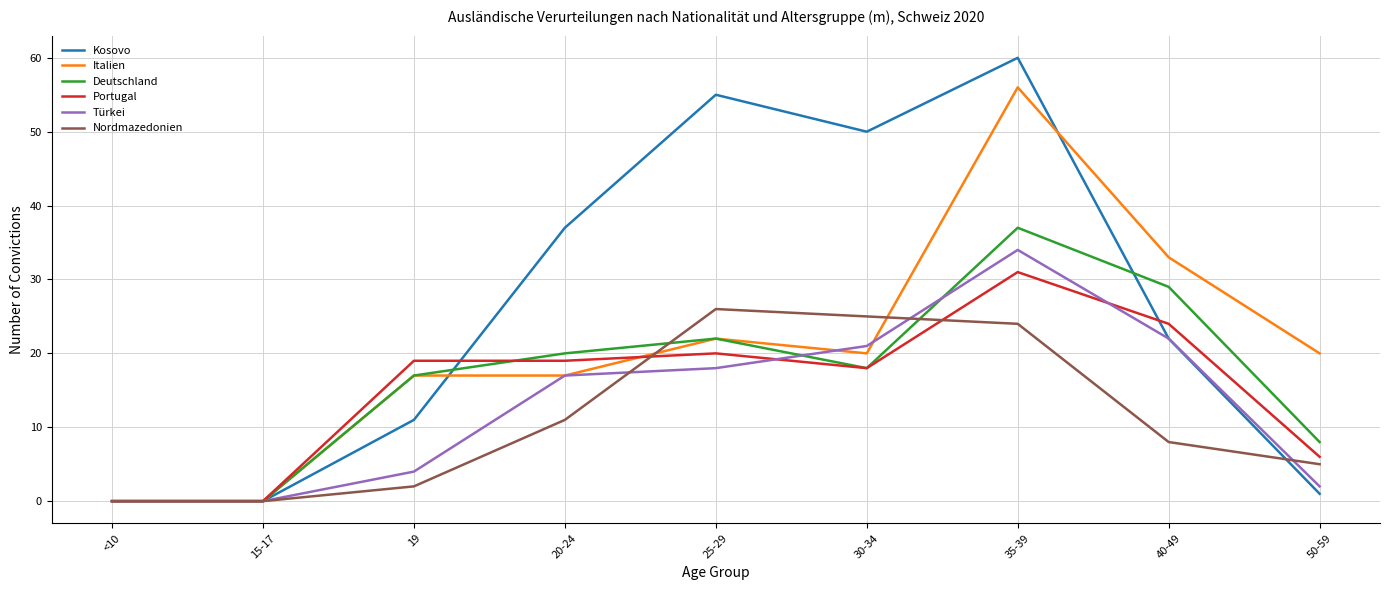

True or false: Nordmazedonien and Italien cross at least once.

True